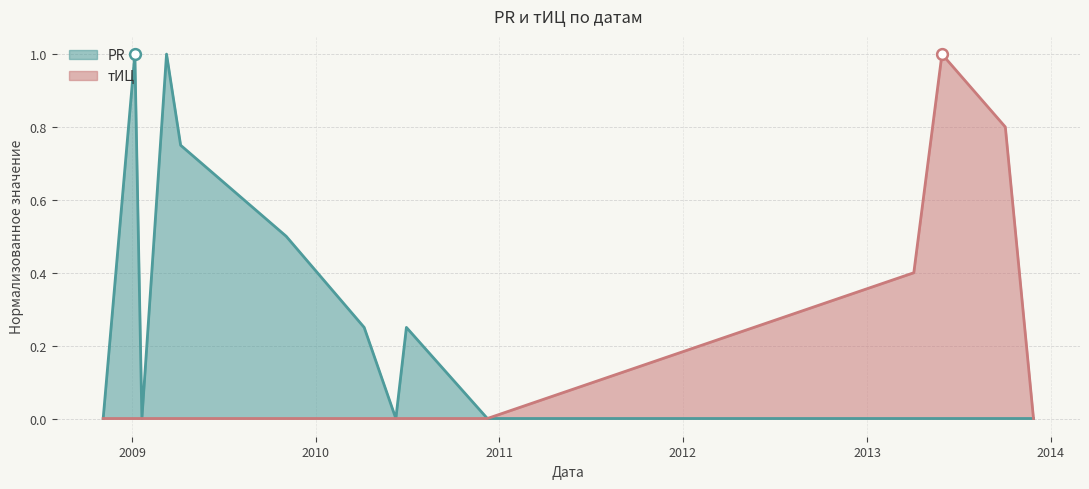

Which series has the largest total across all categories?

PR